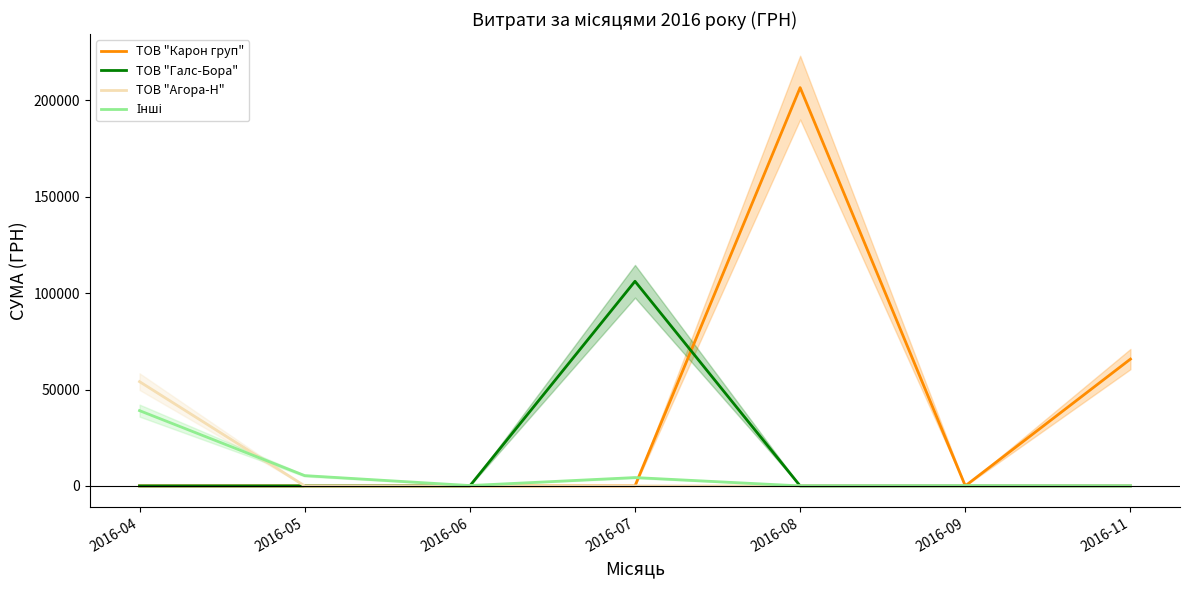

After their last crossing, which series has the higher values: ТОВ "Карон груп" or ТОВ "Галс-Бора"?

ТОВ "Карон груп"